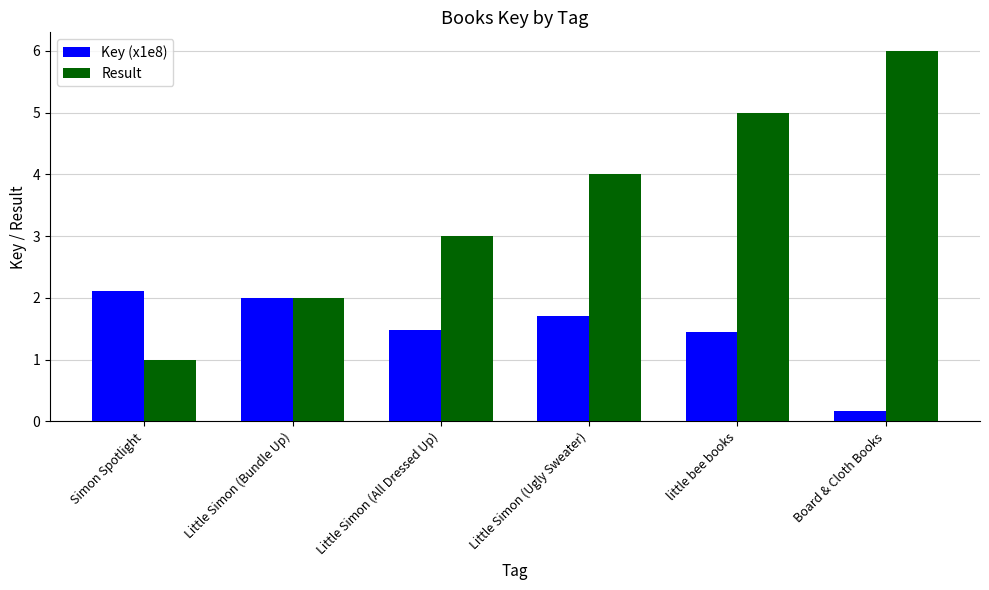

Which series changed the most between Simon Spotlight and Board & Cloth Books?

Result